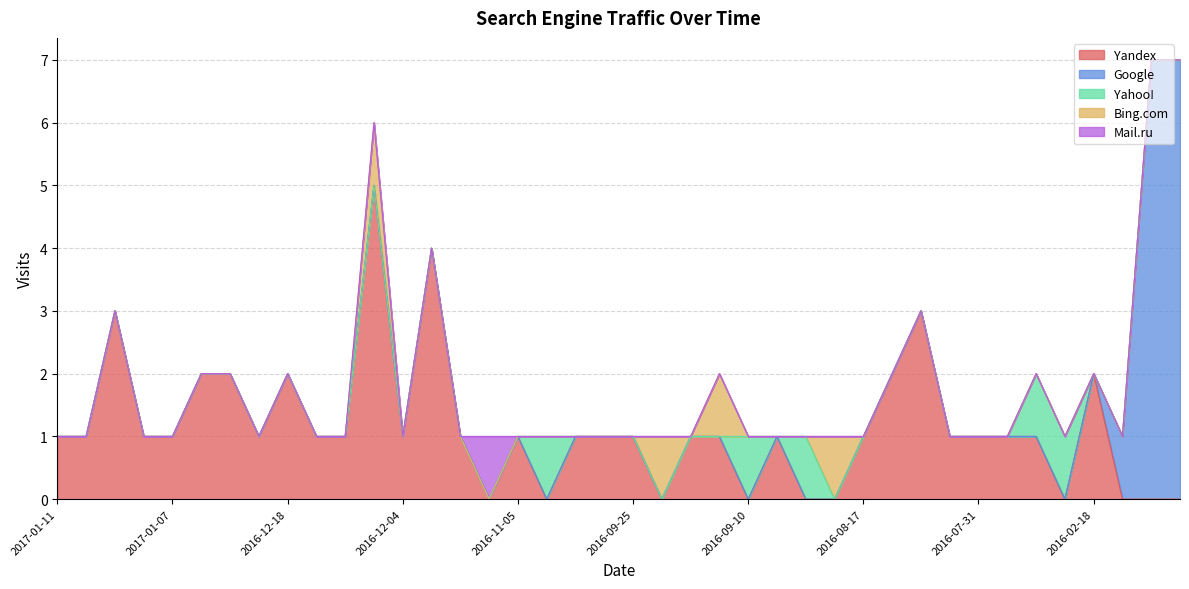

At which category is the sum across all series the highest?

2016-01-27